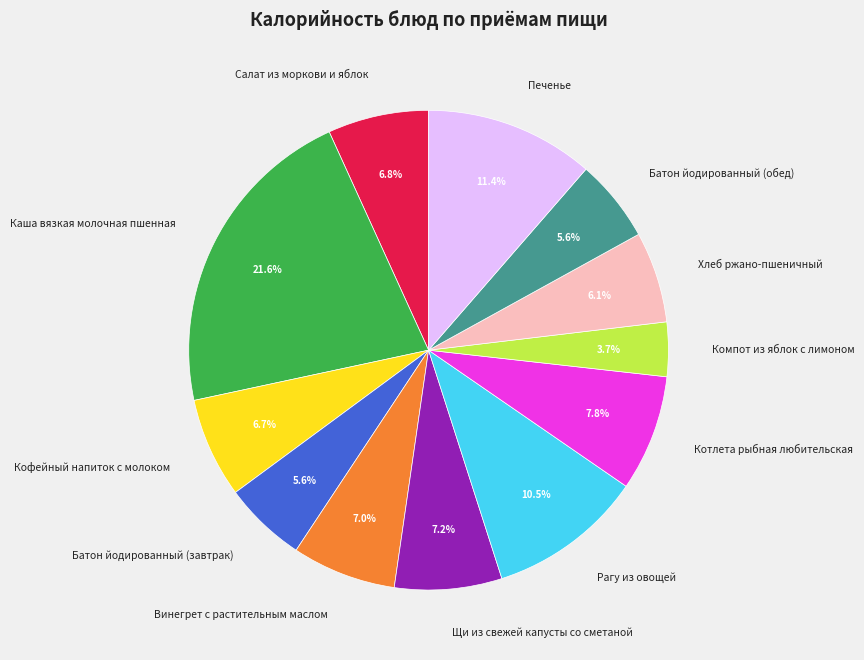

Which has a higher value, Батон йодированный (завтрак) or Хлеб ржано-пшеничный?

Хлеб ржано-пшеничный